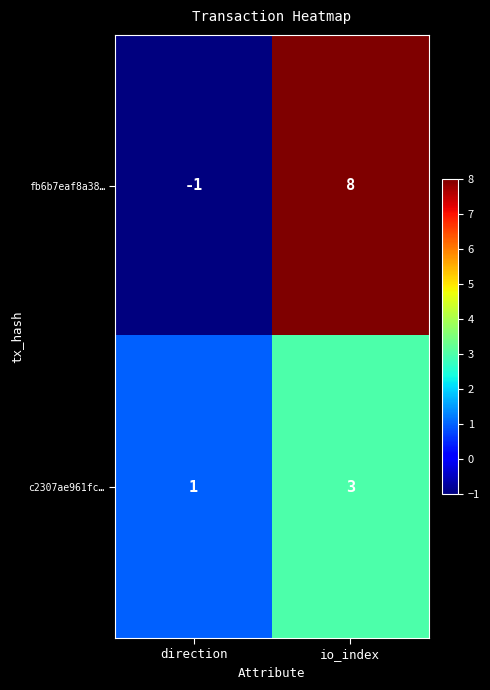

Count the number of data series in this chart.

2